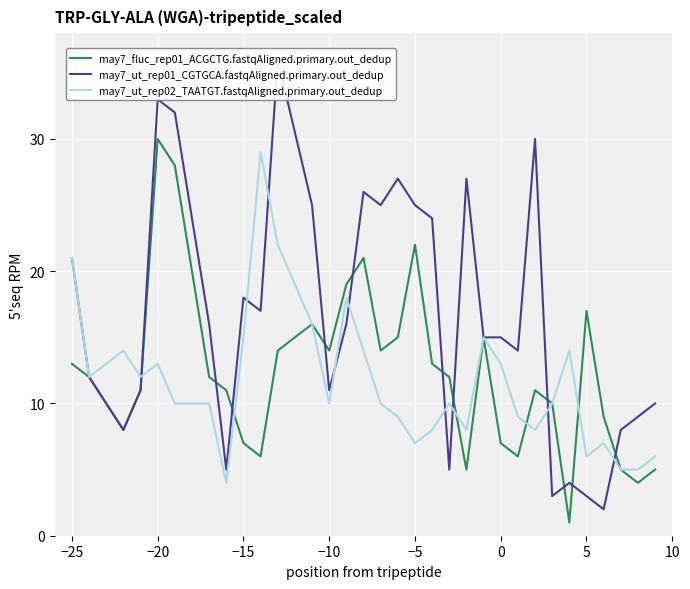

The value of may7_fluc_rep01_ACGCTG.fastqAligned.primary.out_dedup at 0 is 2. True or false?

False